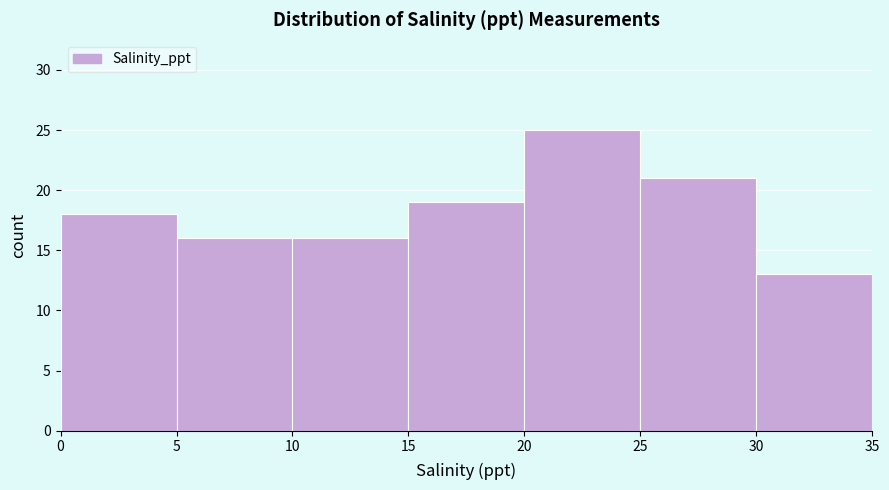

Which range on the x-axis has the tallest bar?

20 to 25